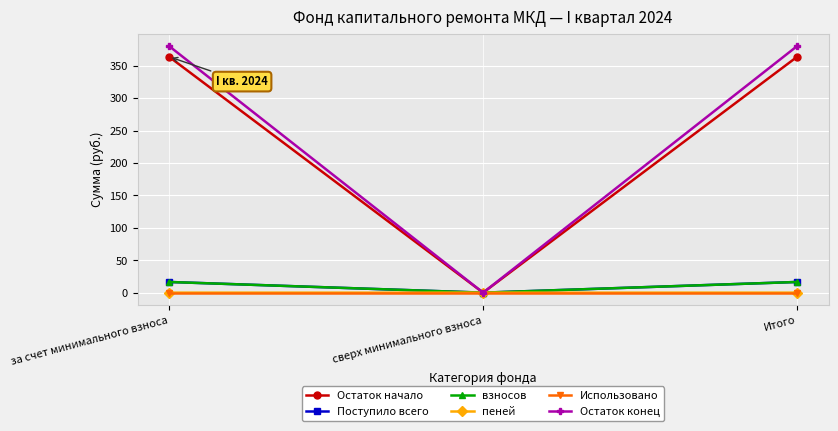

What is the label of the 1st point from the left?

за счет минимального взноса